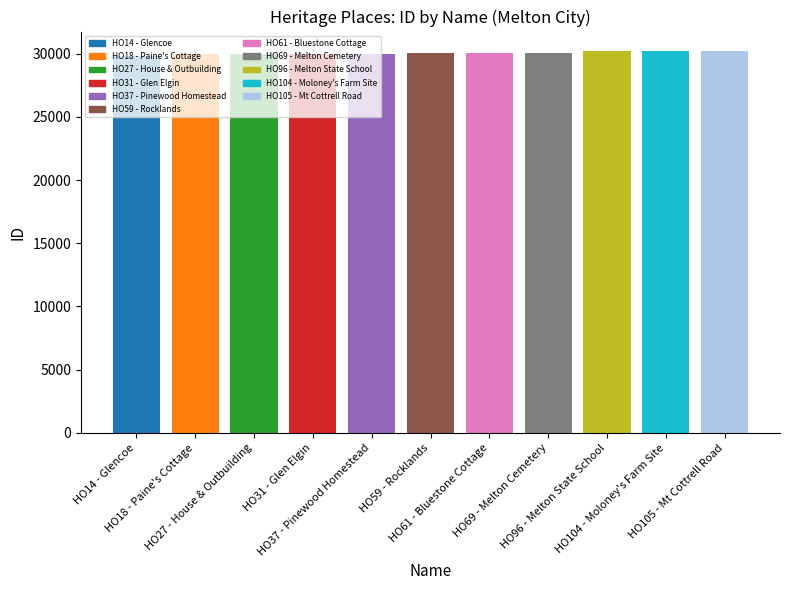

What is the maximum value shown in the chart?

30236